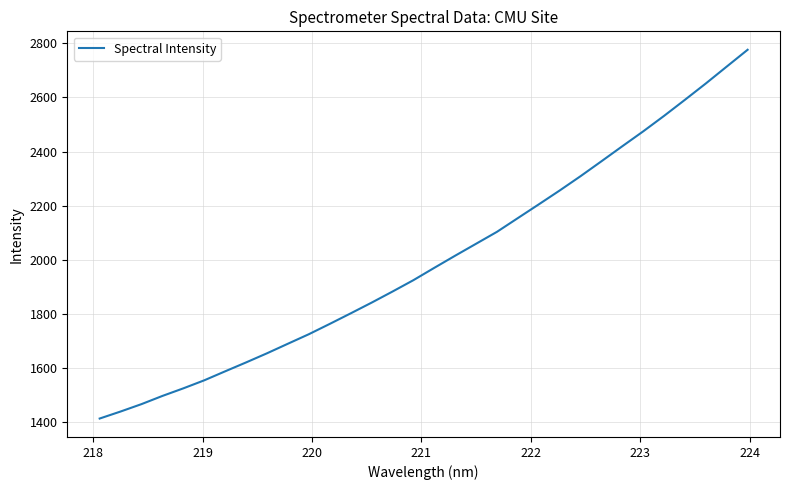

What is the minimum value shown in the chart?

1412.7